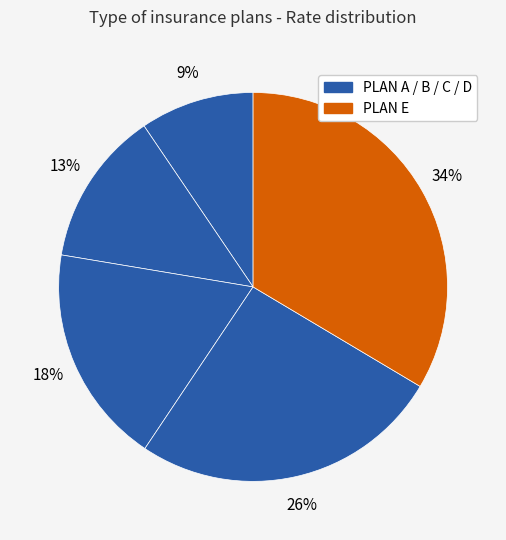

Count the number of slices in the pie.

5